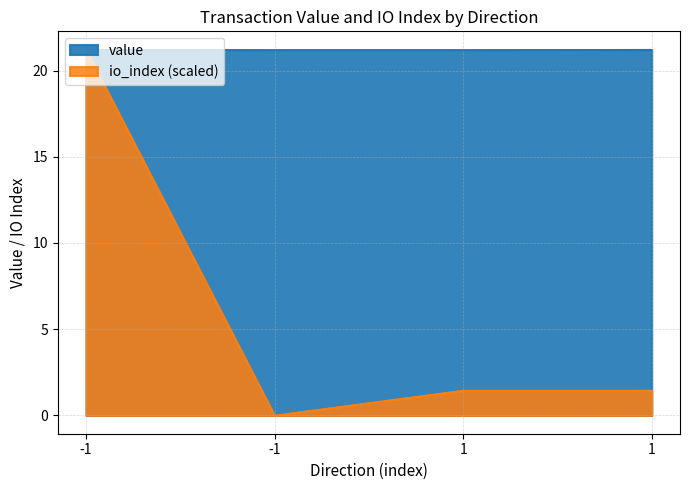

List the series in order of their overall mean, lowest first.

io_index, value